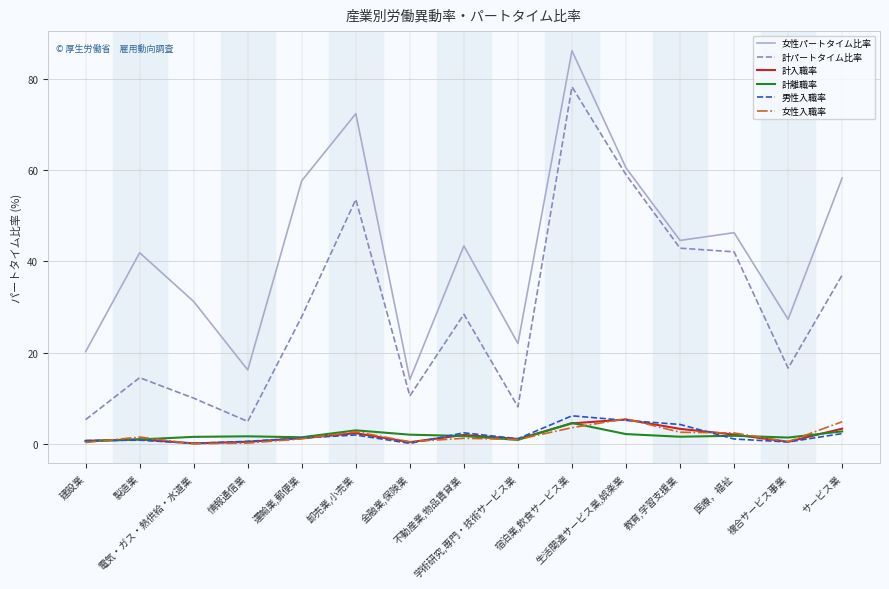

What is the approximate value of 計離職率 at サービス業?

2.7